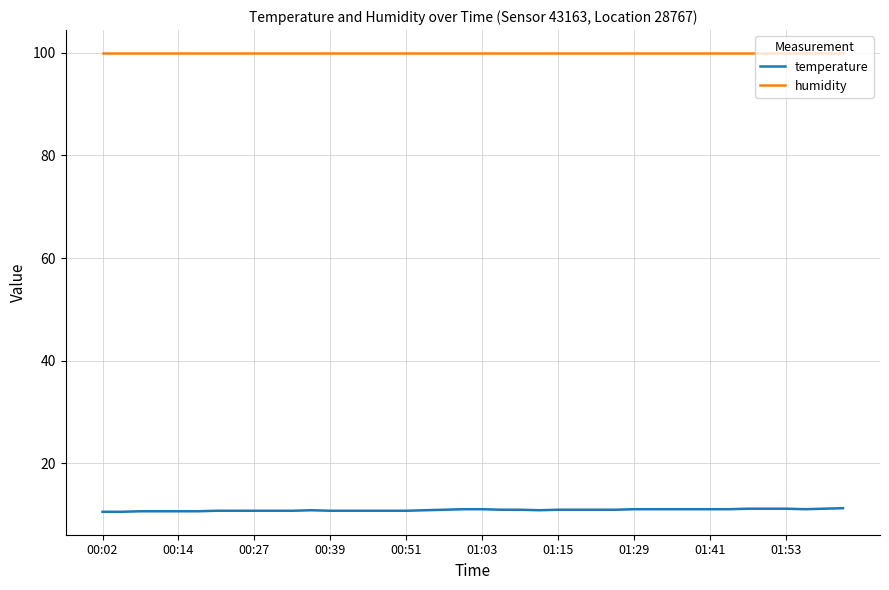

What is the highest value of the temperature series?

11.3